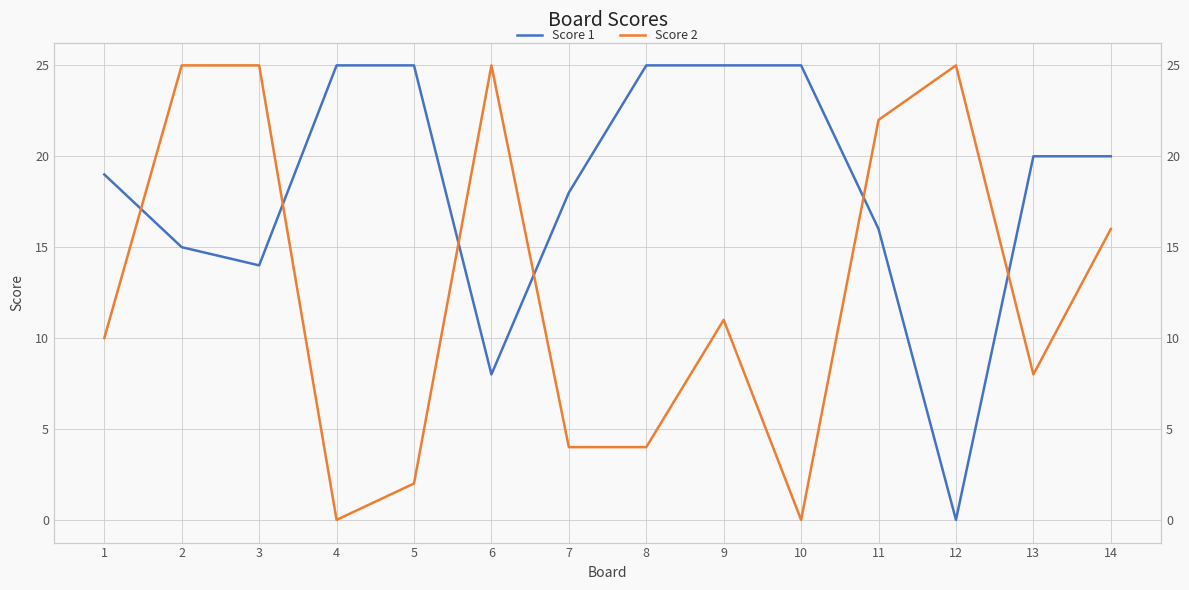

Between 5 and 13, which series saw the biggest shift?

Score 2